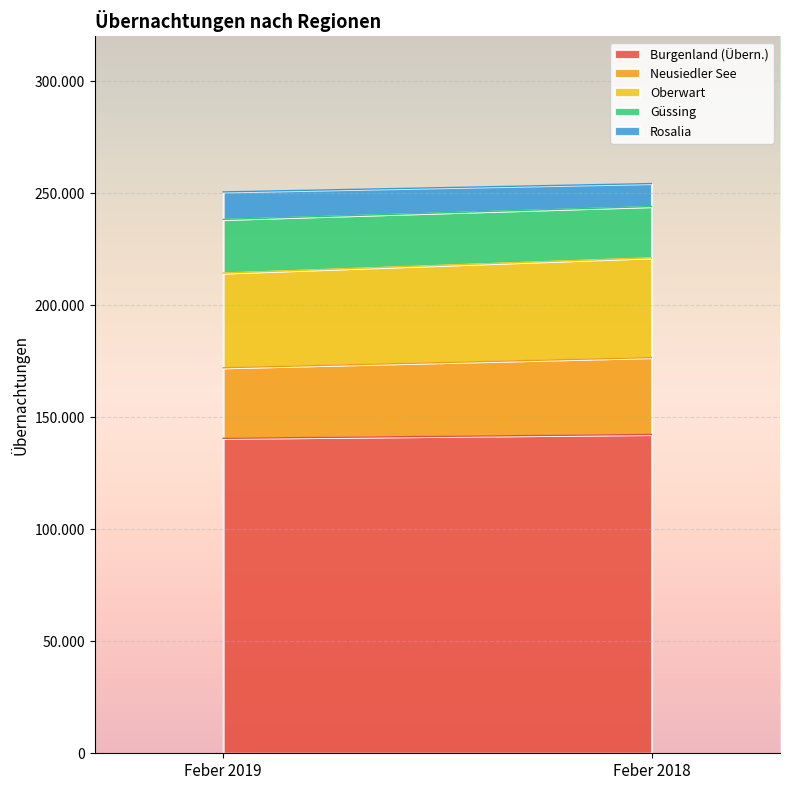

The Rosalia series shows 10262 at Feber 2018. True or false?

True